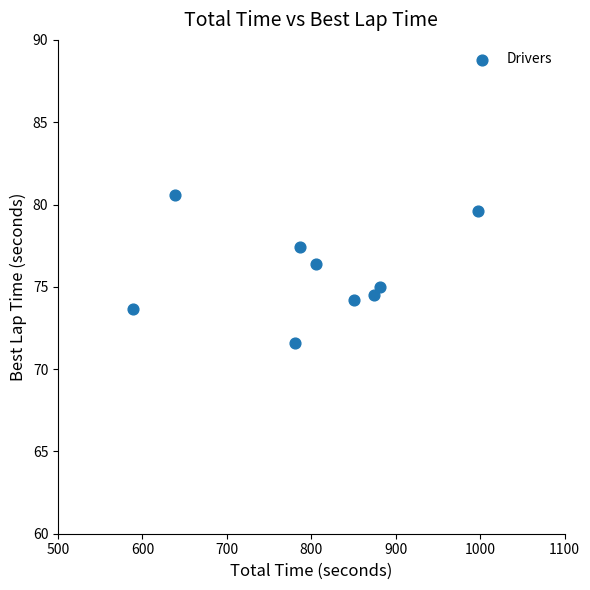

What is the range of X values (max minus min)?

408.5